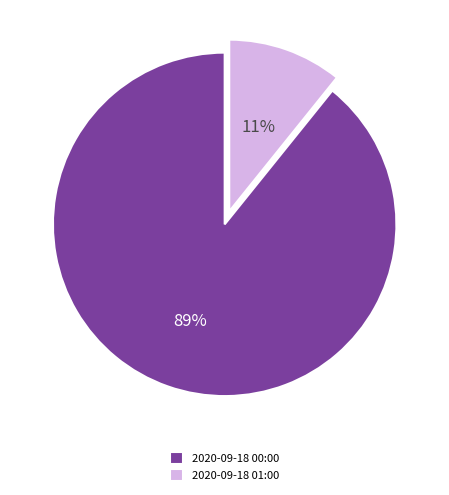

How many slices are in this pie chart?

2